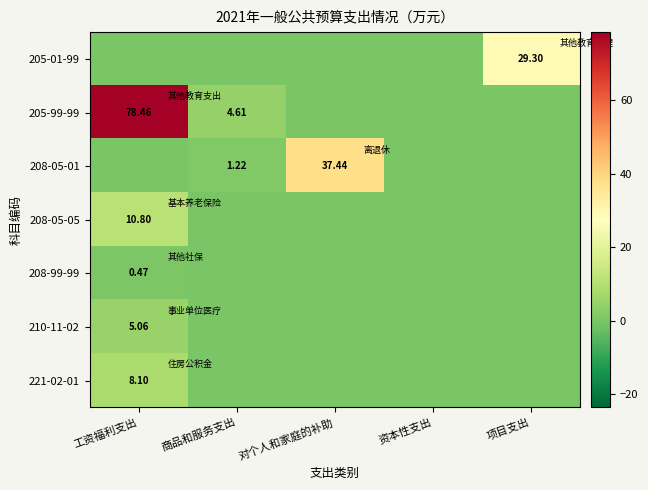

The 221-02-01 series shows 0.0 at 资本性支出. True or false?

True